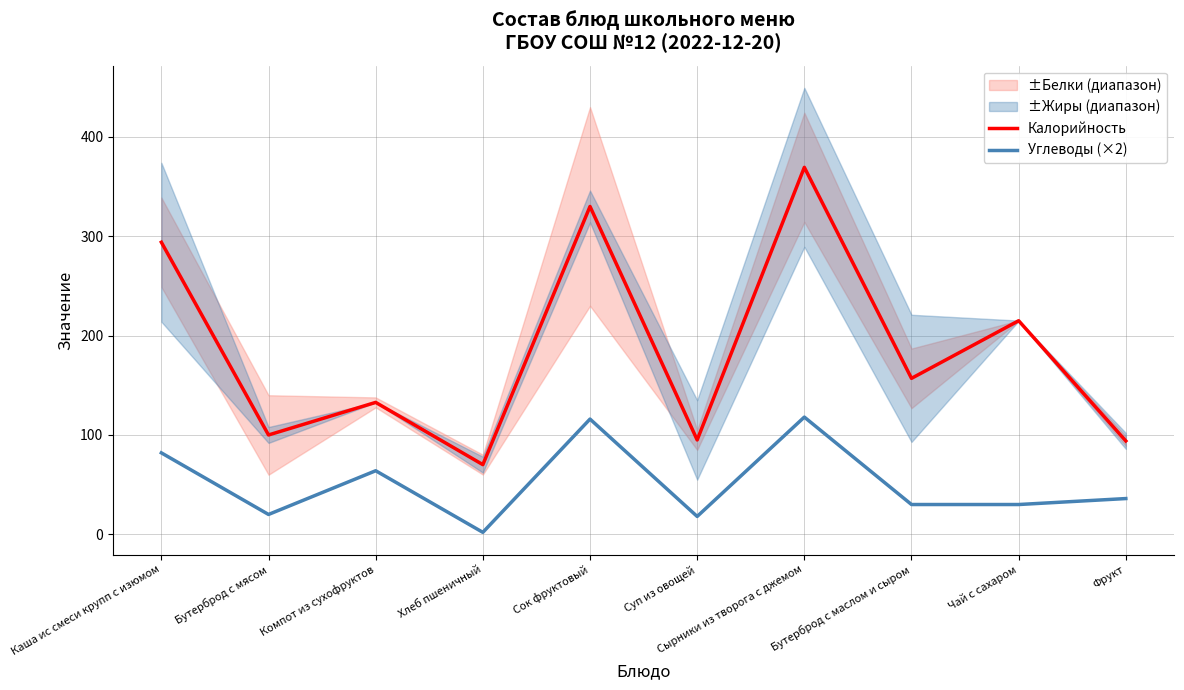

Is it true that Калорийность equals 132.8 at Компот из сухофруктов?

True